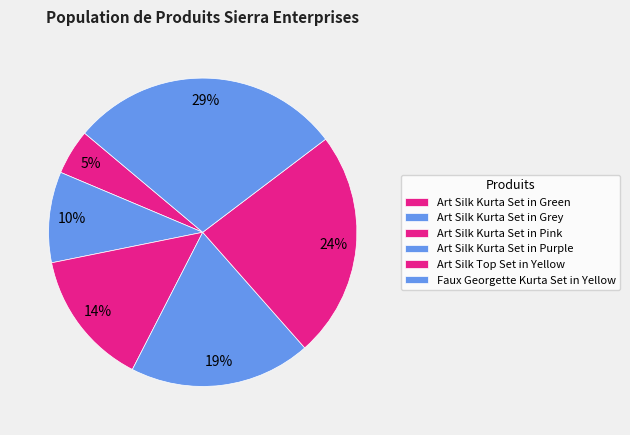

To the nearest percent, what is the difference between the largest and smallest slice percentages?

24%